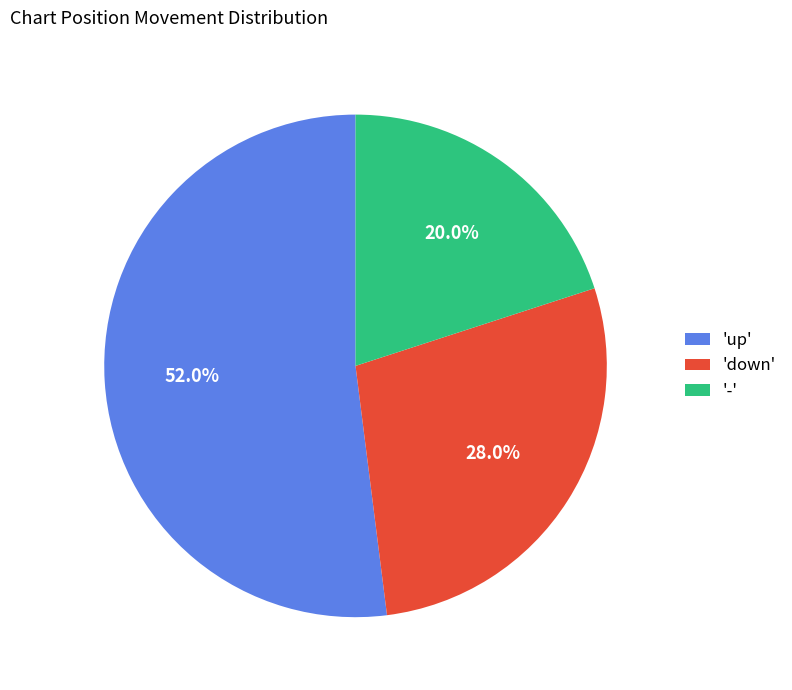

What is the majority slice?

'up'